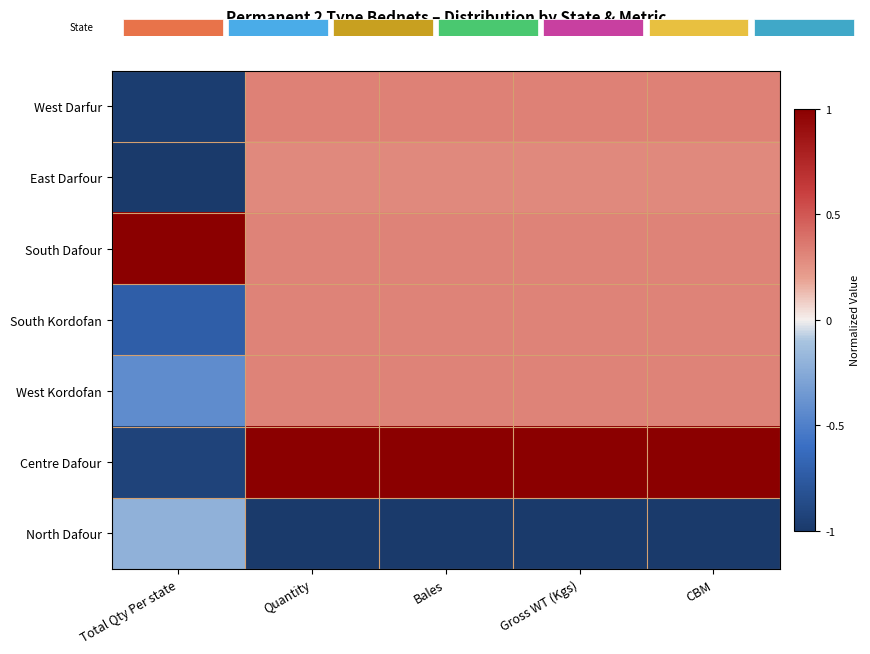

At how many categories does at least one series exceed 0?

5